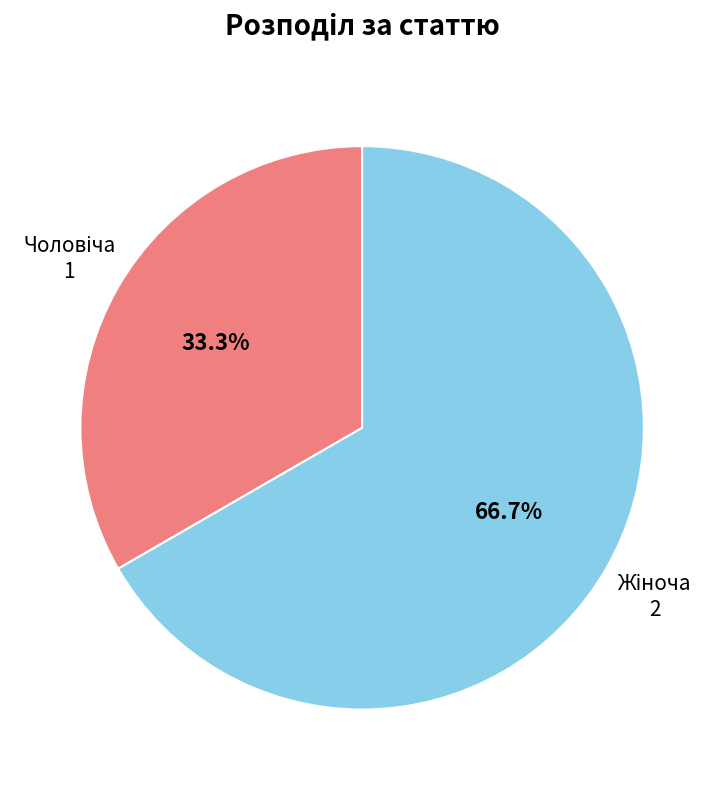

Is there a majority slice in this chart?

Yes